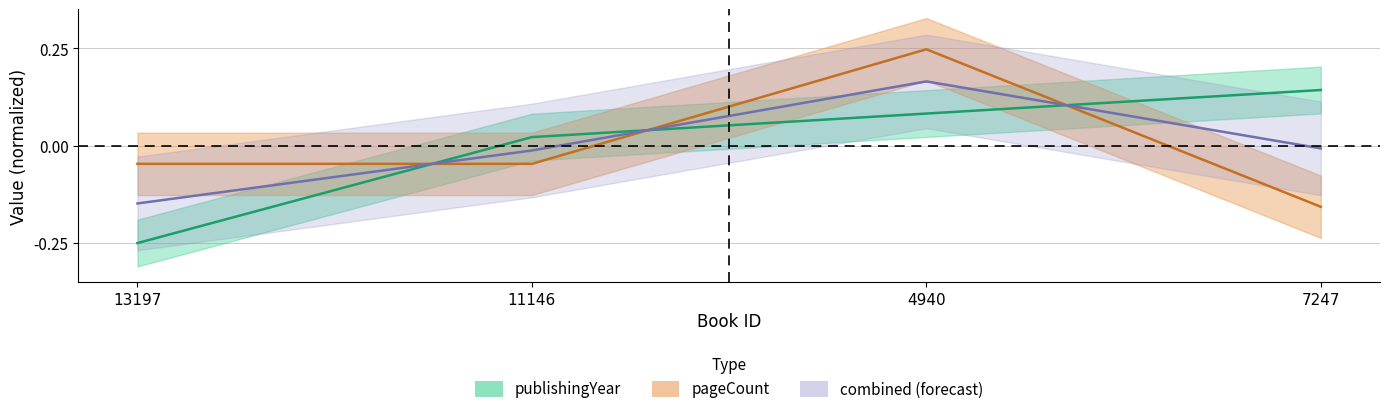

At which label is publishingYear closest to 0?

11146